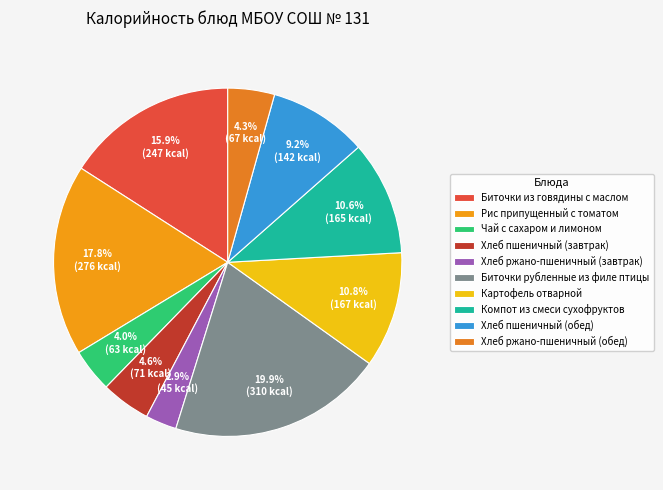

Is it true that Чай с сахаром и лимоном is 4% of the pie?

True